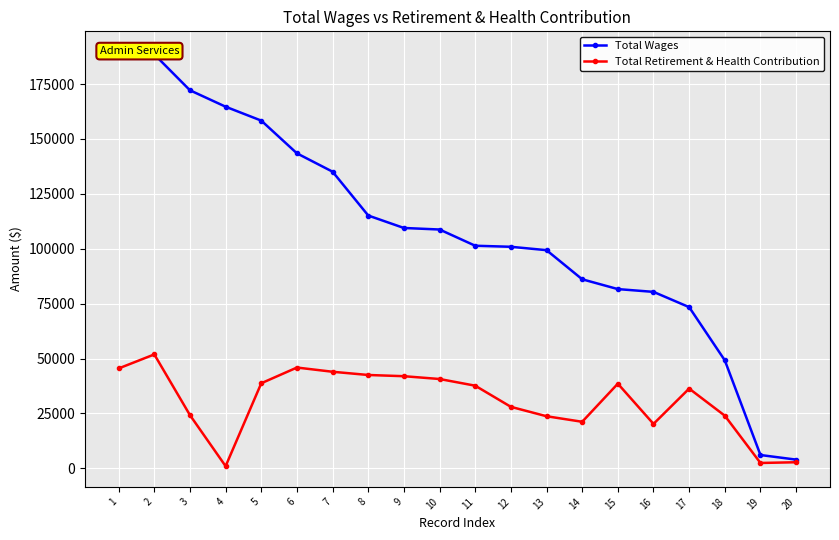

List the labels in order of Total Retirement & Health Contribution value, largest first.

2, 6, 1, 7, 8, 9, 10, 5, 15, 11, 17, 12, 3, 18, 13, 14, 16, 20, 19, 4